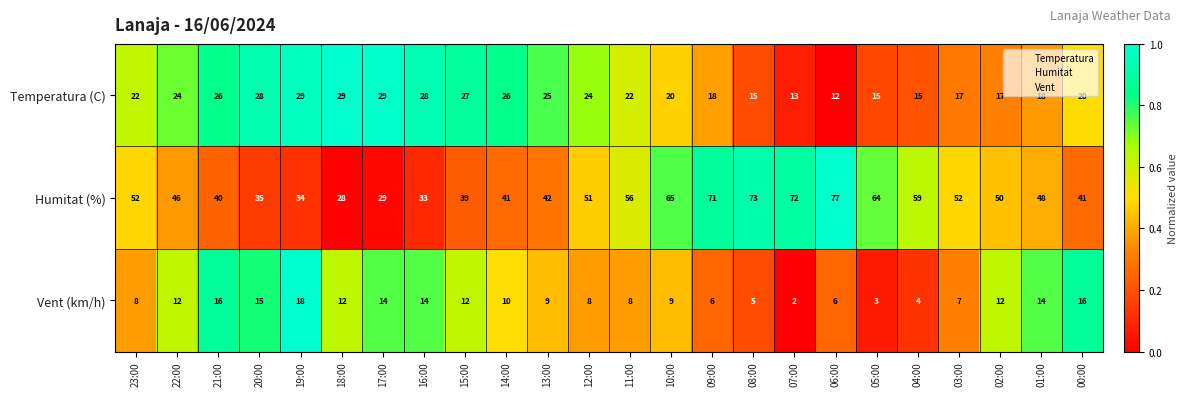

At 18:00, list the series in order from largest to smallest.

Temperatura (C), Humitat (%), Vent (km/h)